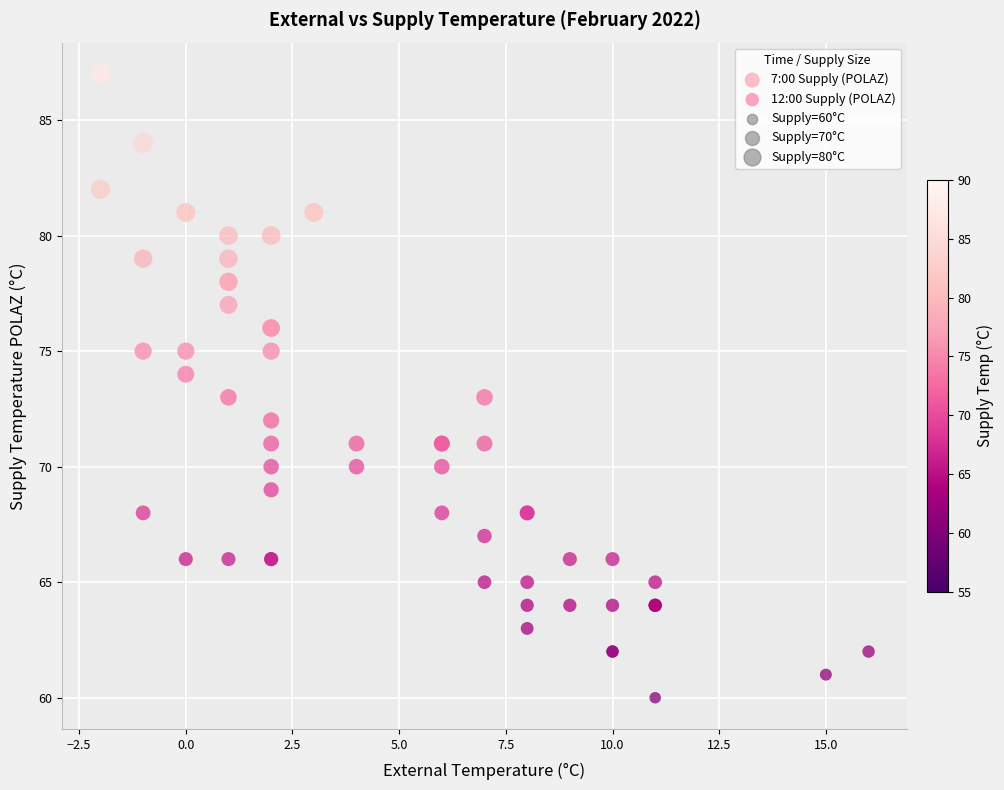

Which series has the widest spread of Y values?

7:00 Supply (POLAZ)